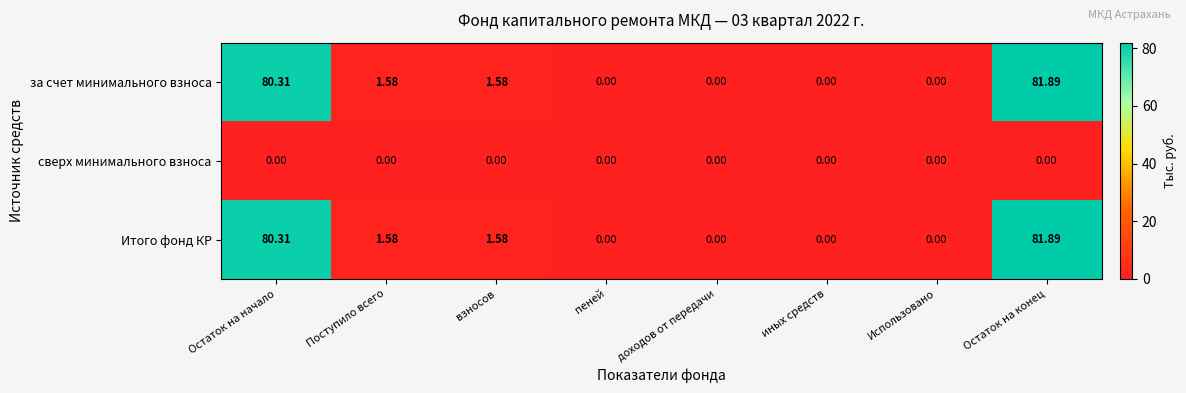

What is the total value across all series at взносов?

3.2